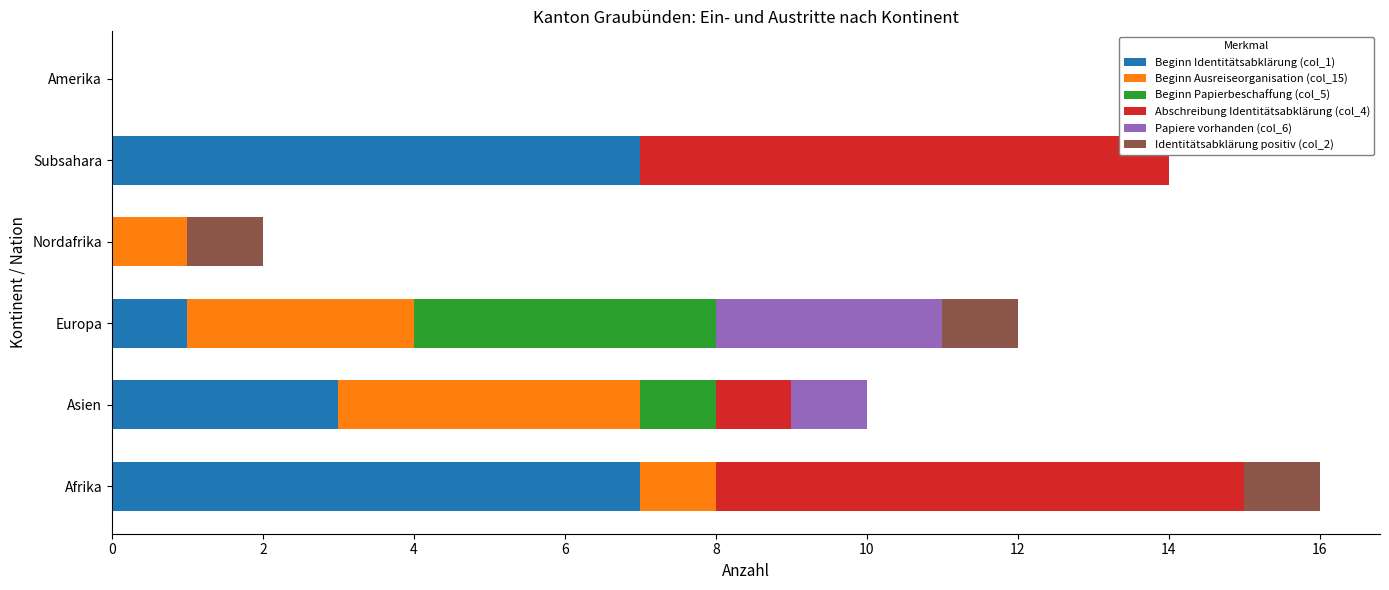

What is the total value across all series at Asien?

10